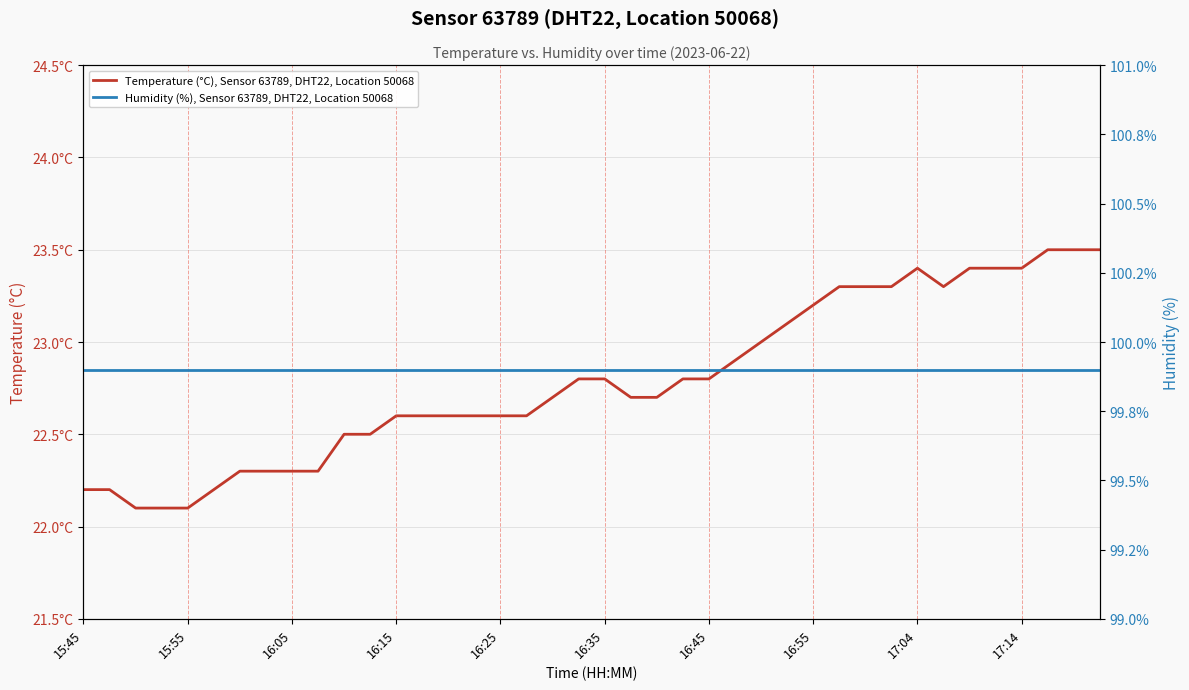

What is the difference between the Temperature (°C), Sensor 63789, DHT22, Location 50068 values at 16:35 and 33?

1.1